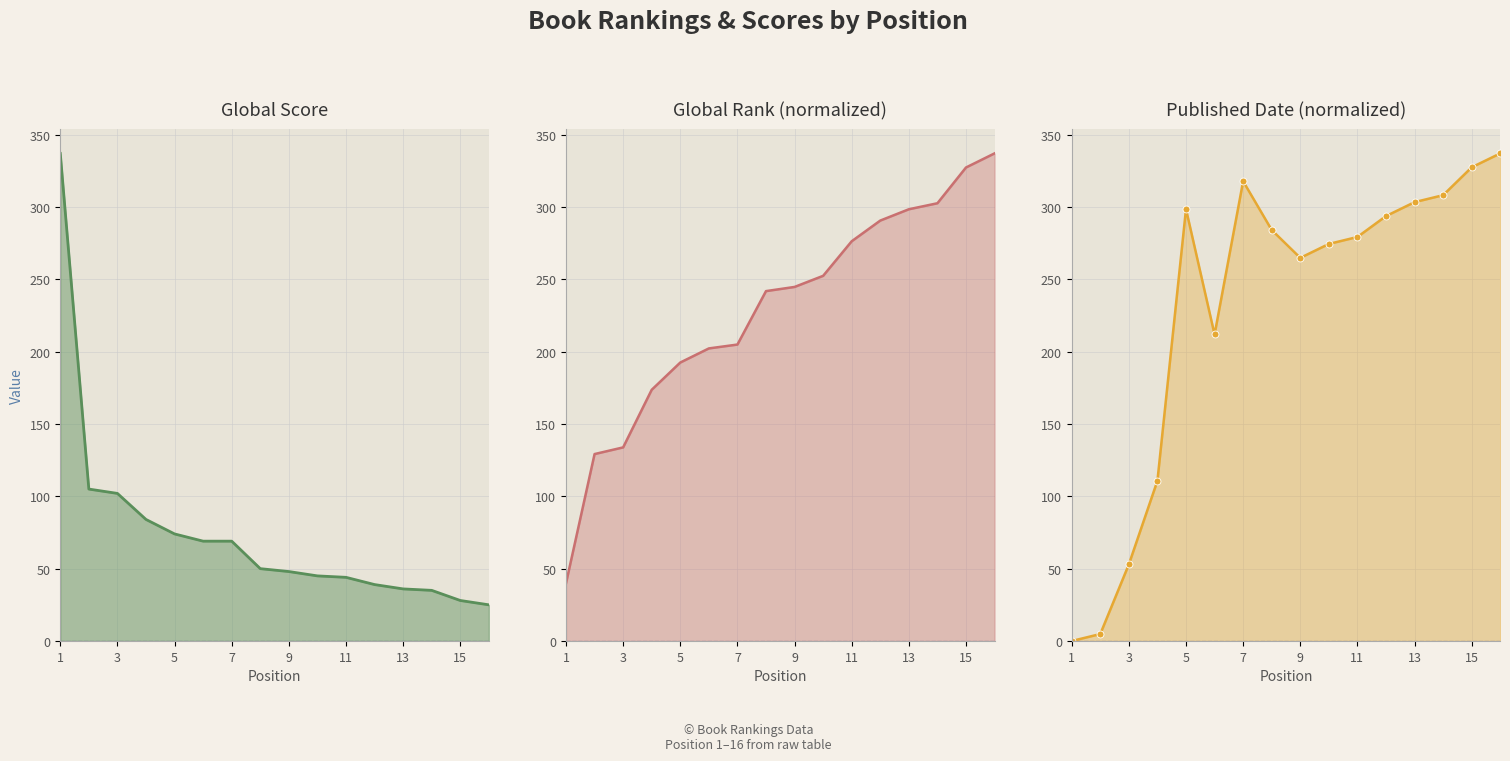

What are all the series names shown in the legend?

Global Score, Global Rank (normalized), Published Date (normalized)